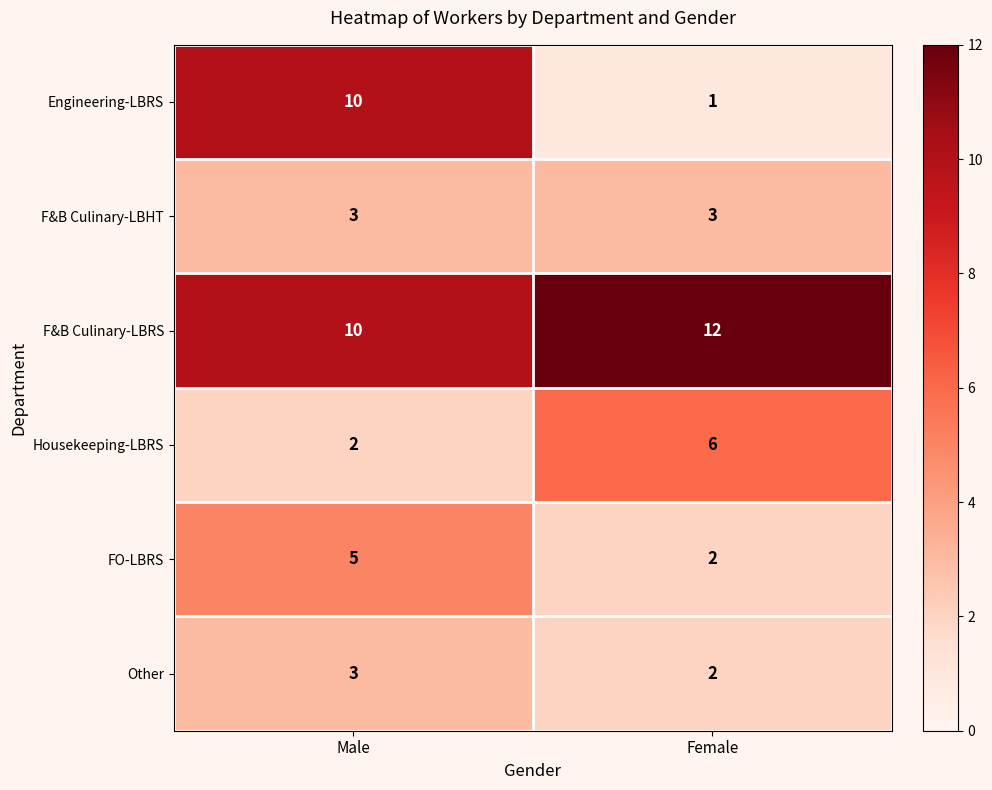

True or false: F&B Culinary-LBHT has a value of 3 at Male.

True